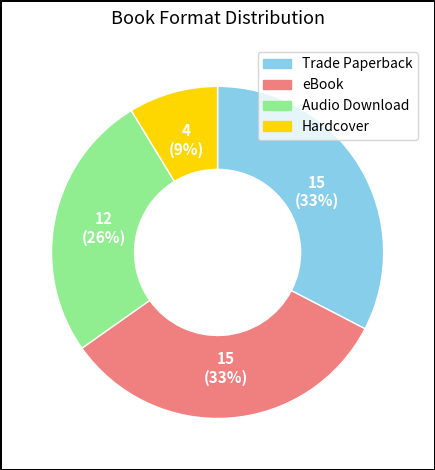

To the nearest percent, what portion does Audio Download represent?

26%